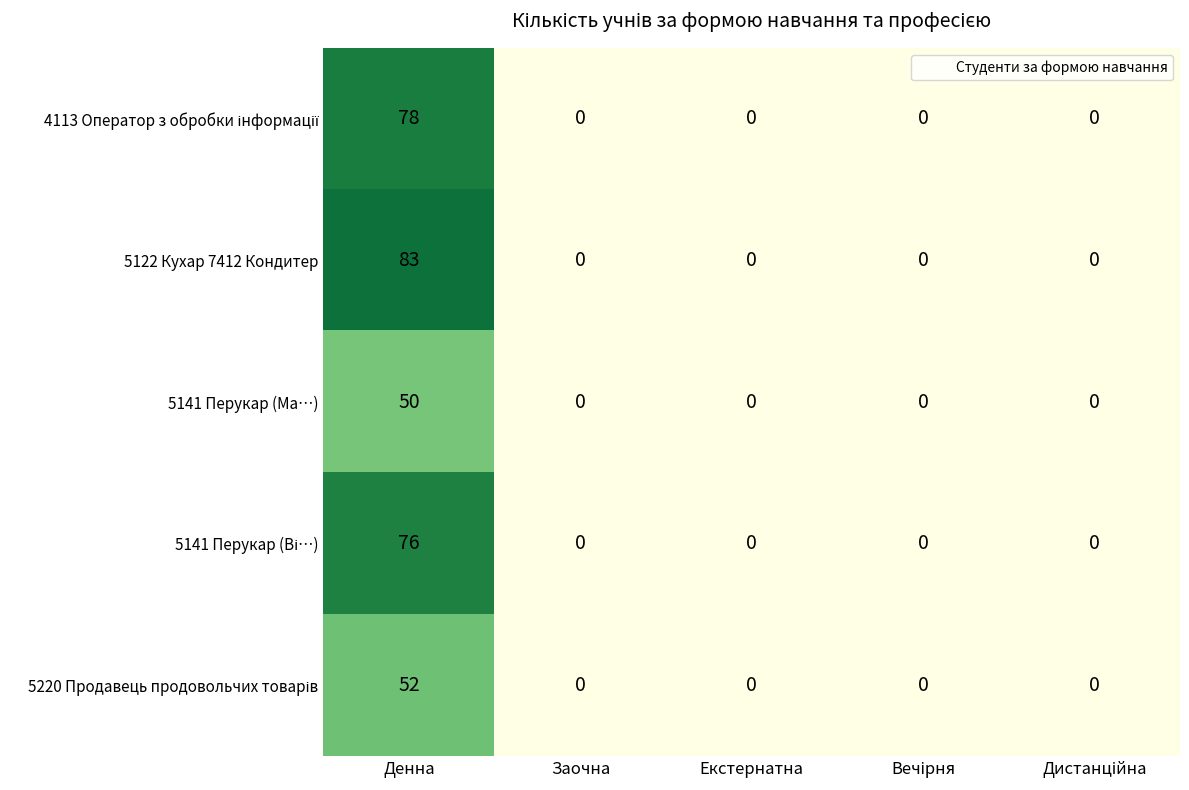

Which series has the largest total across all categories?

5122 Кухар 7412 Кондитер